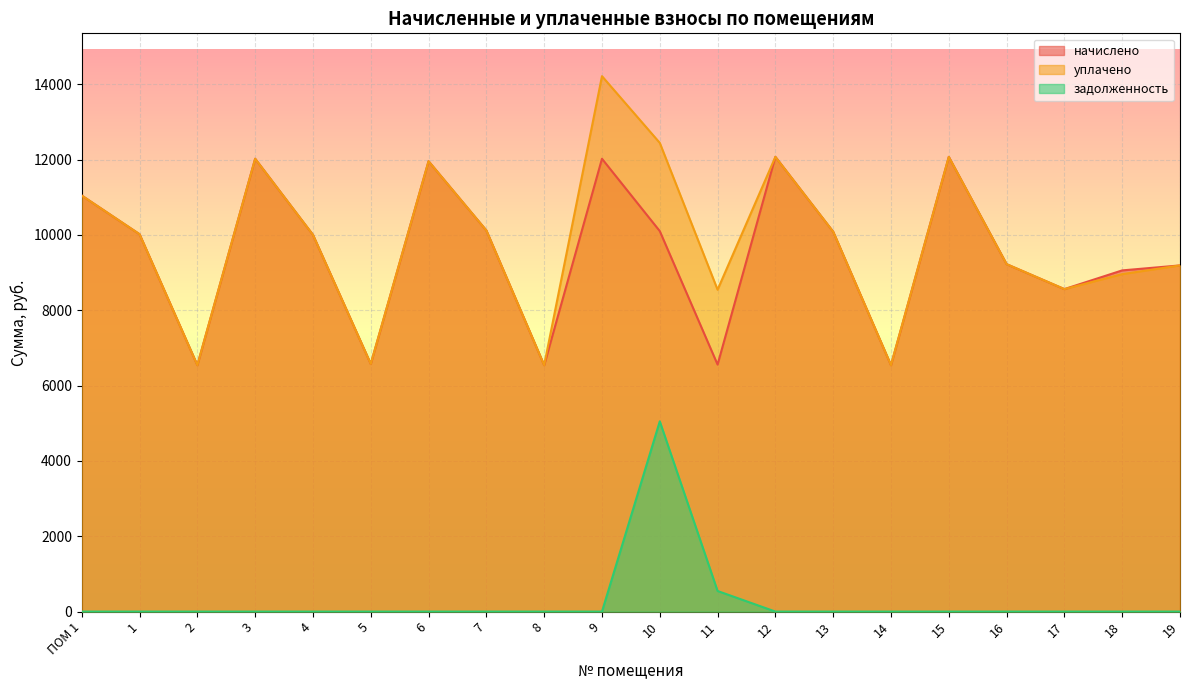

What is the average value of the задолженность series?

279.9